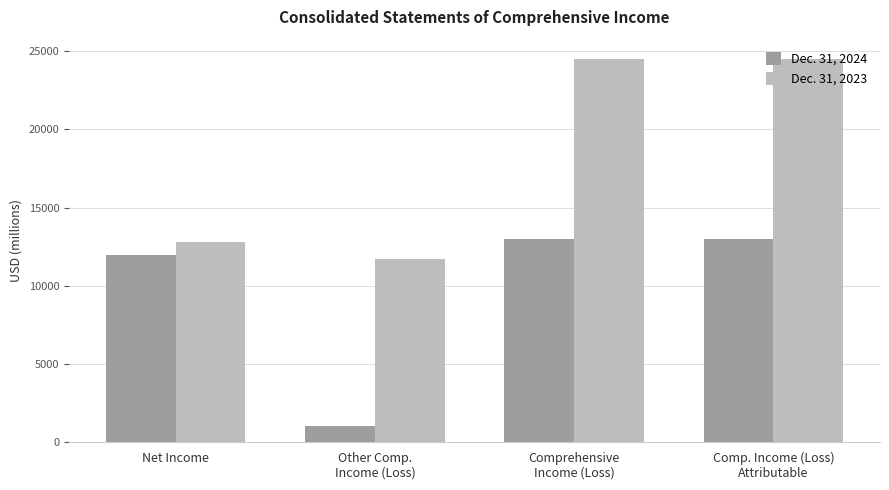

How many bars are there in each group?

2